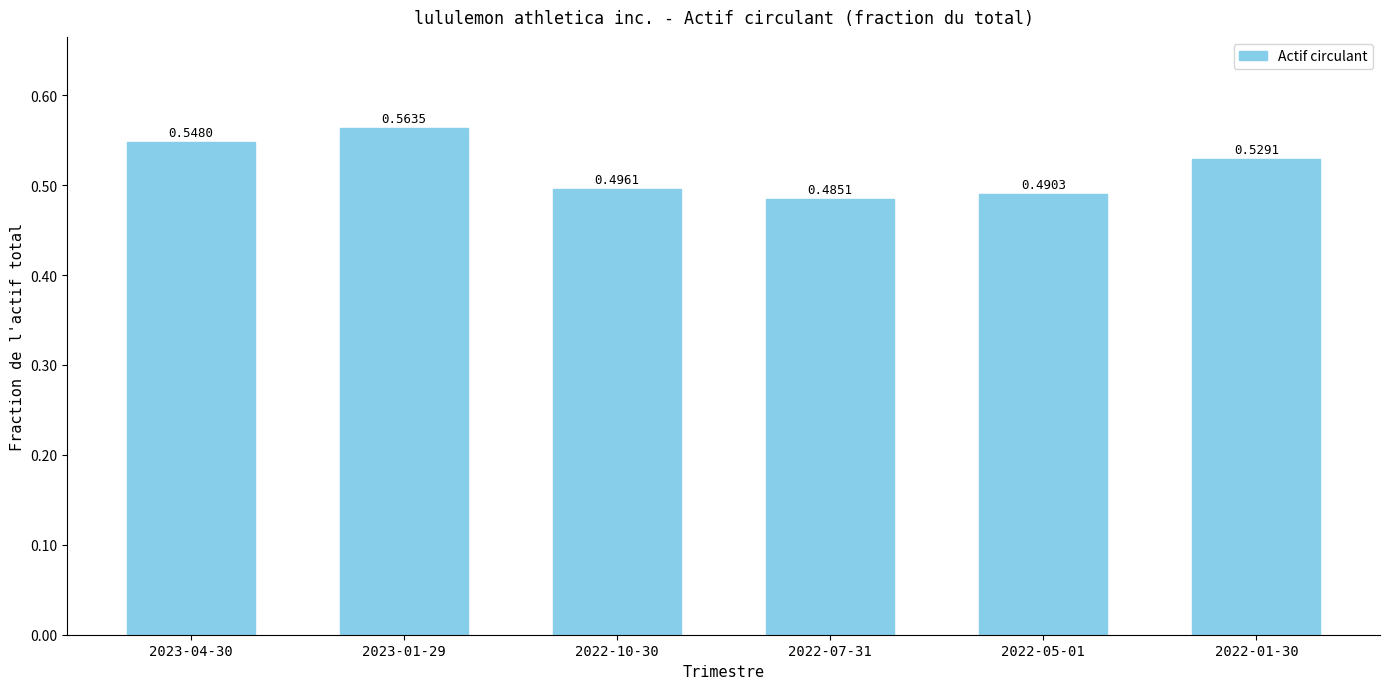

Where is the data nearest to the value 0?

2022-07-31